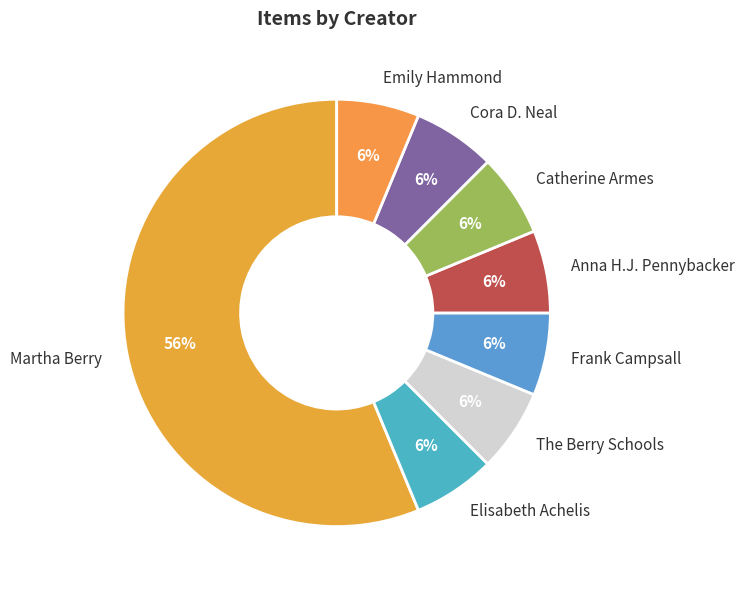

Which category has the biggest portion of the pie?

Martha Berry